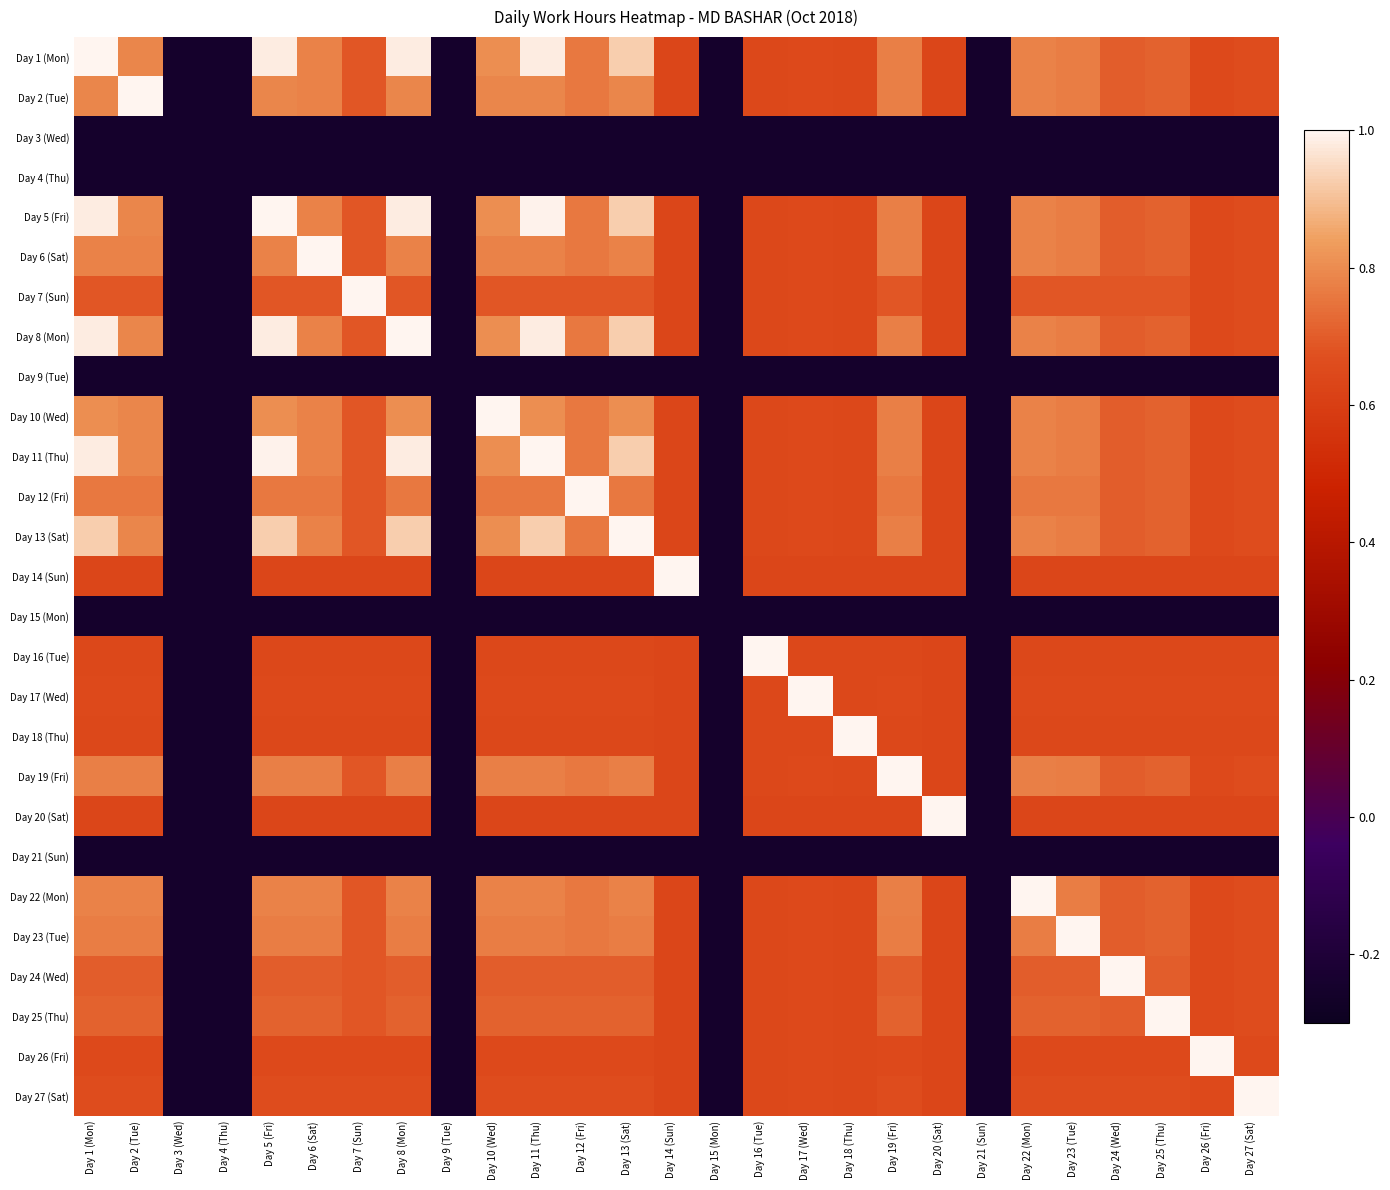

How many series are shown in this chart?

27